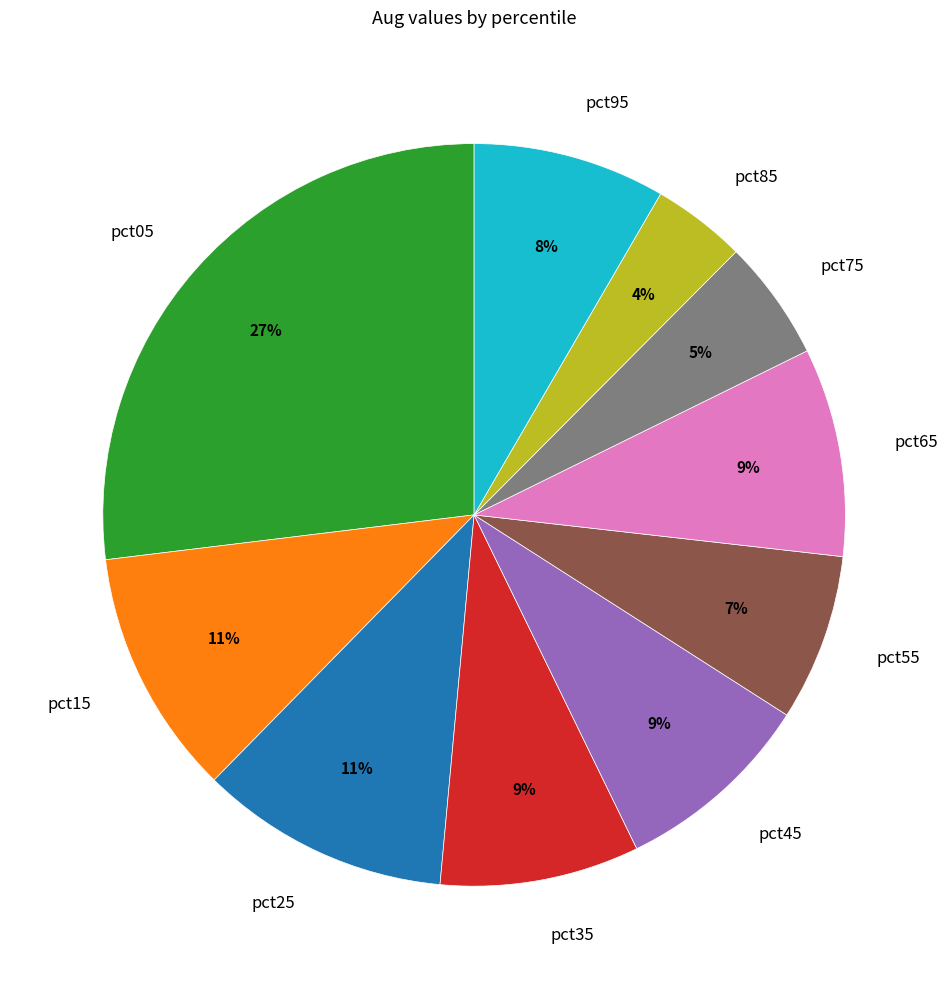

To the nearest percent, what is the difference between the largest and smallest slice percentages?

23%